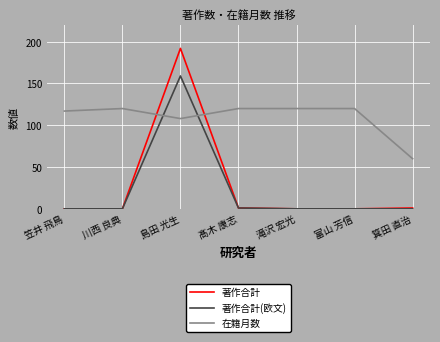

List the series in order of their peak value, highest first.

著作合計, 著作合計(欧文), 在籍月数